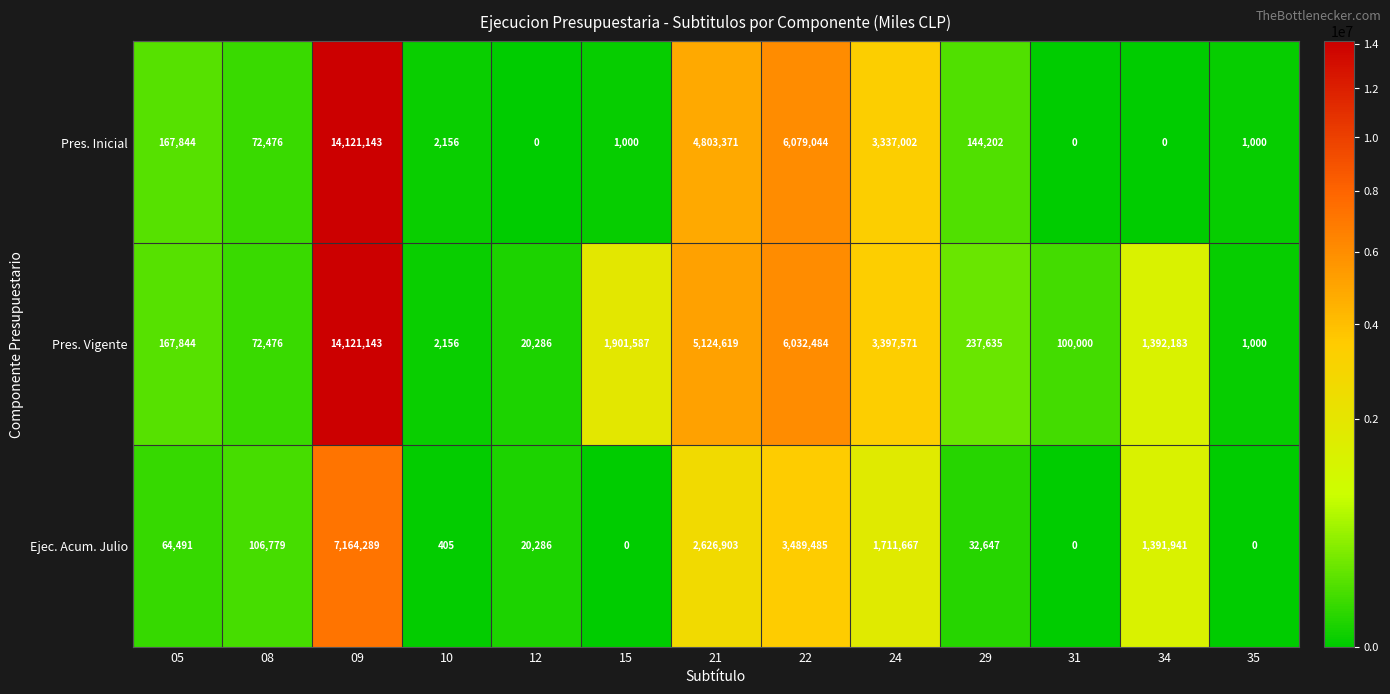

At which category is the sum across all series the highest?

09